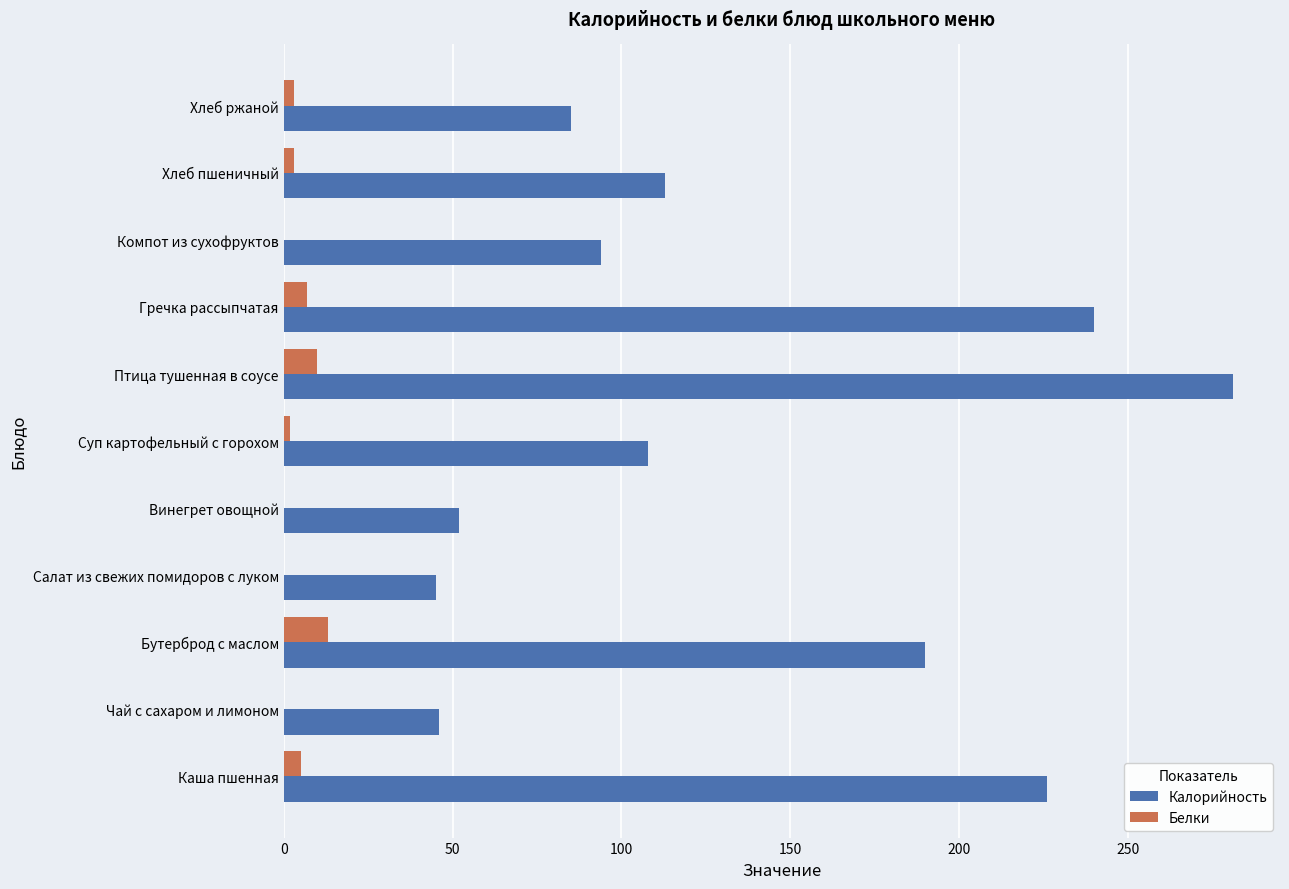

Is it true that Калорийность equals 119 at Хлеб ржаной?

False